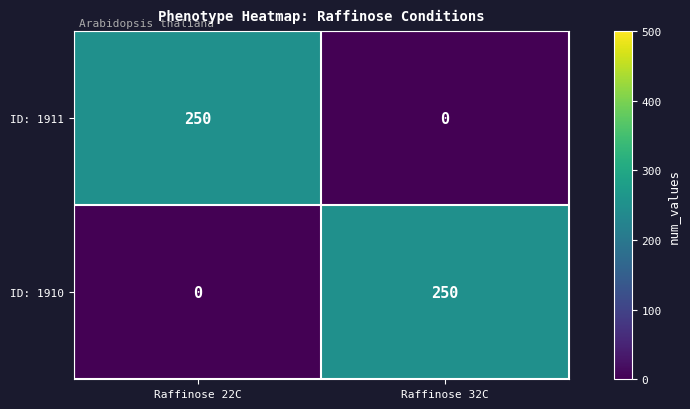

Reading left to right, what are all the values shown in this chart?

ID: 1911: 250	0
ID: 1910: 0	250